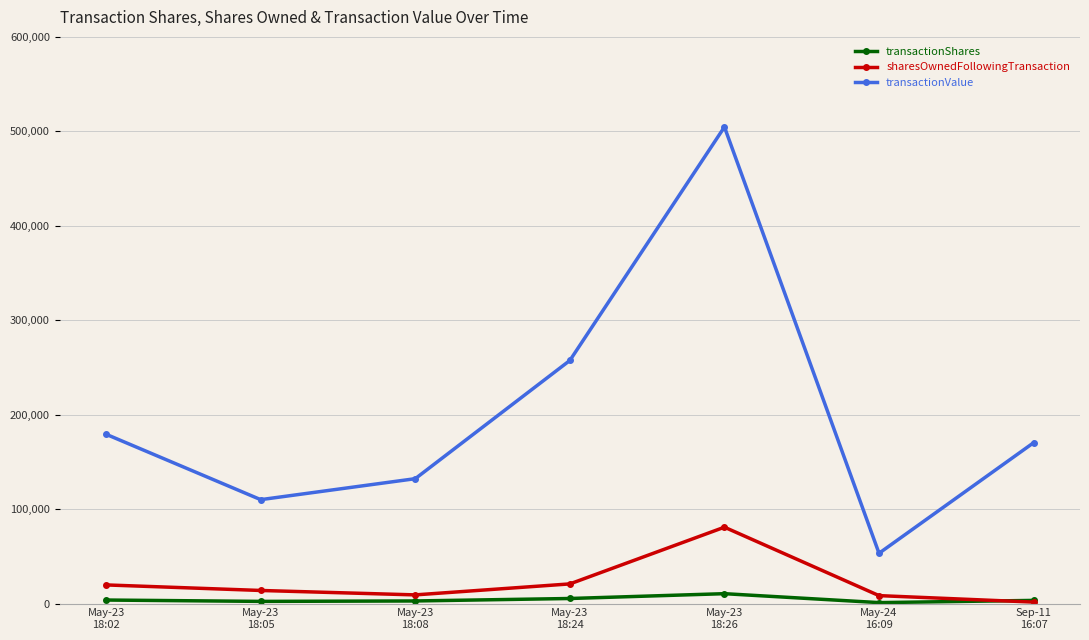

What is the sum of the transactionShares values at May-23
18:08 and May-23
18:02?

6443